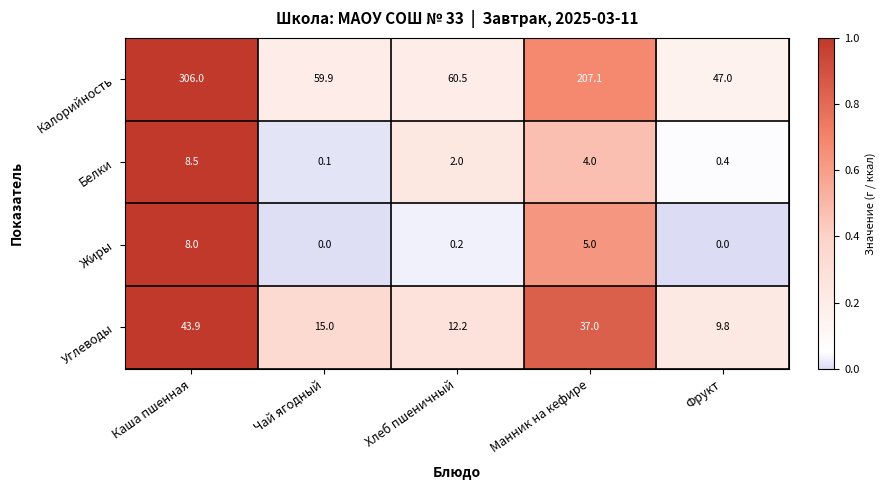

What is the approximate value of Жиры at Каша пшенная?

8.0